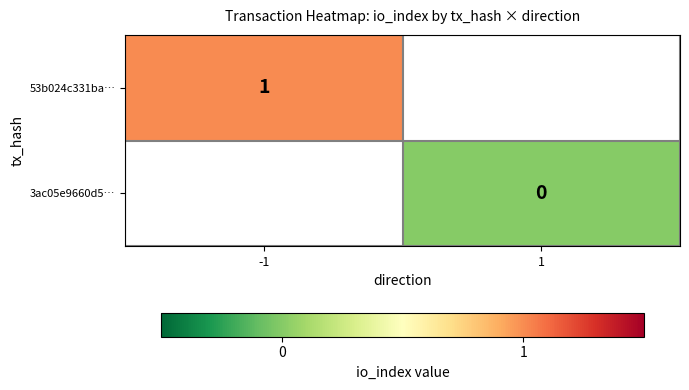

Is it true that 53b024c331ba… equals 1 at -1?

True